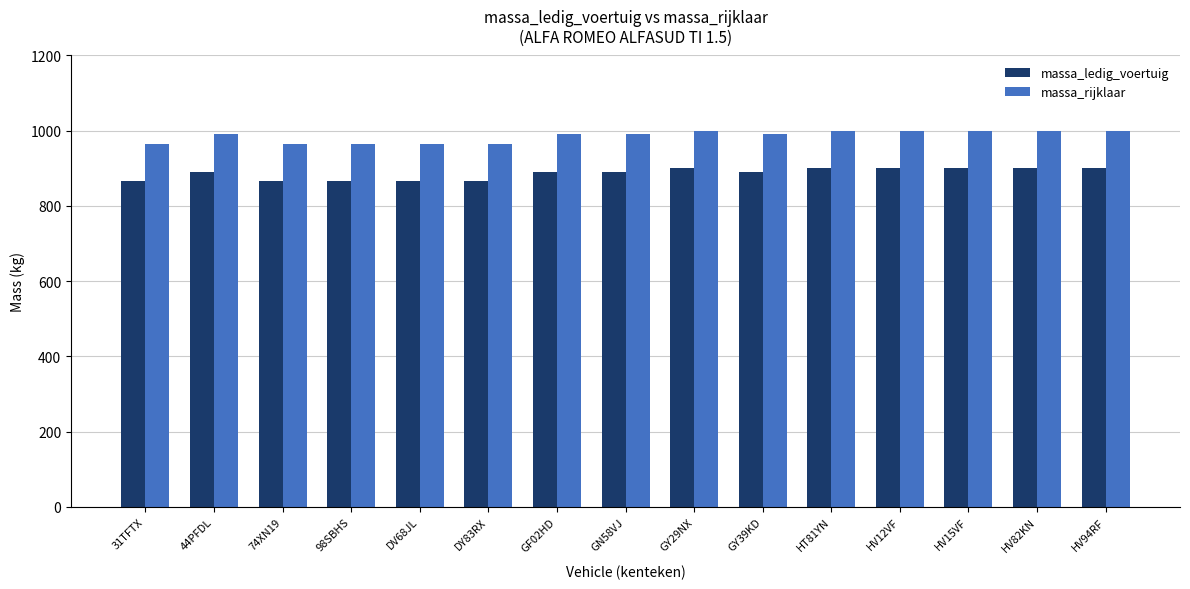

Is it true that massa_ledig_voertuig equals 1415 at GY29NX?

False